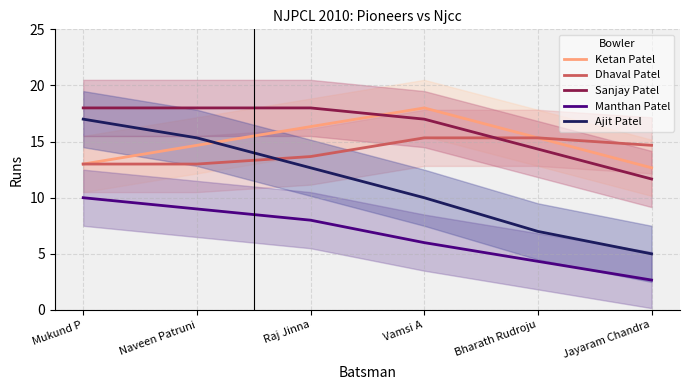

At how many categories does at least one series exceed 7?

6